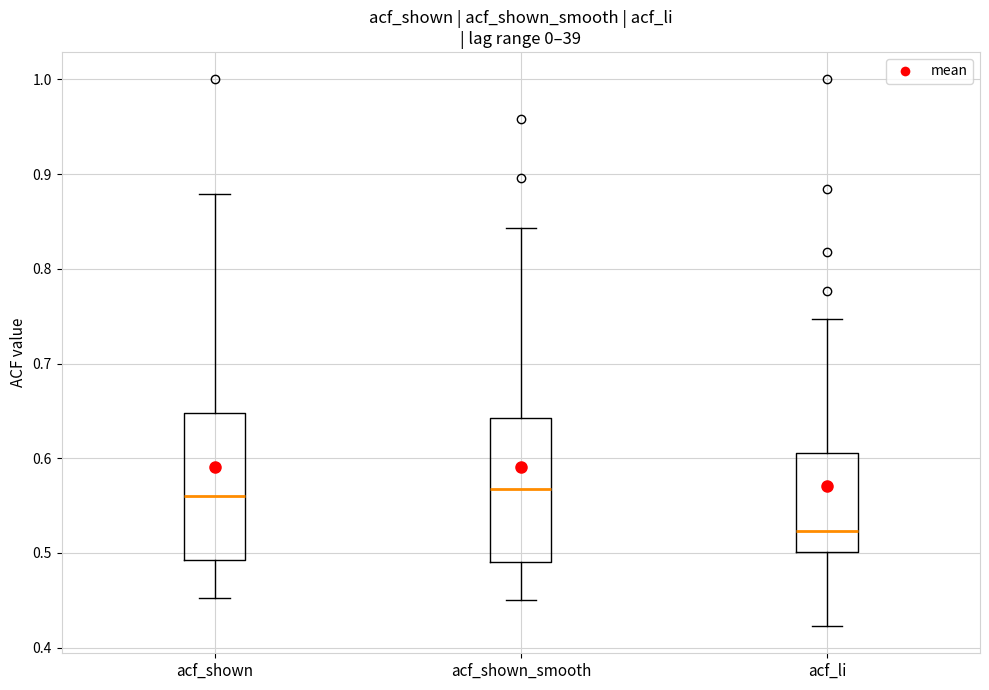

Which box's median line is the lowest?

acf_li